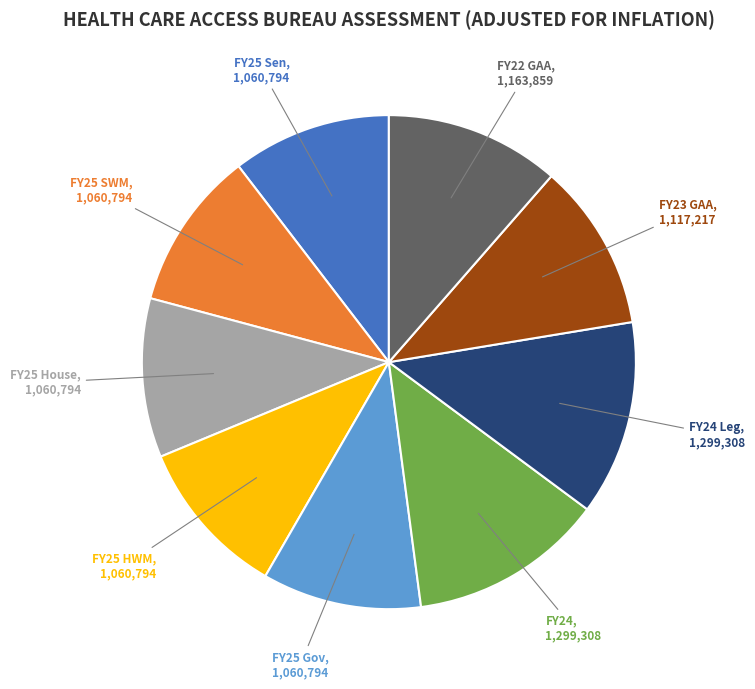

How many segments does this pie chart have?

9